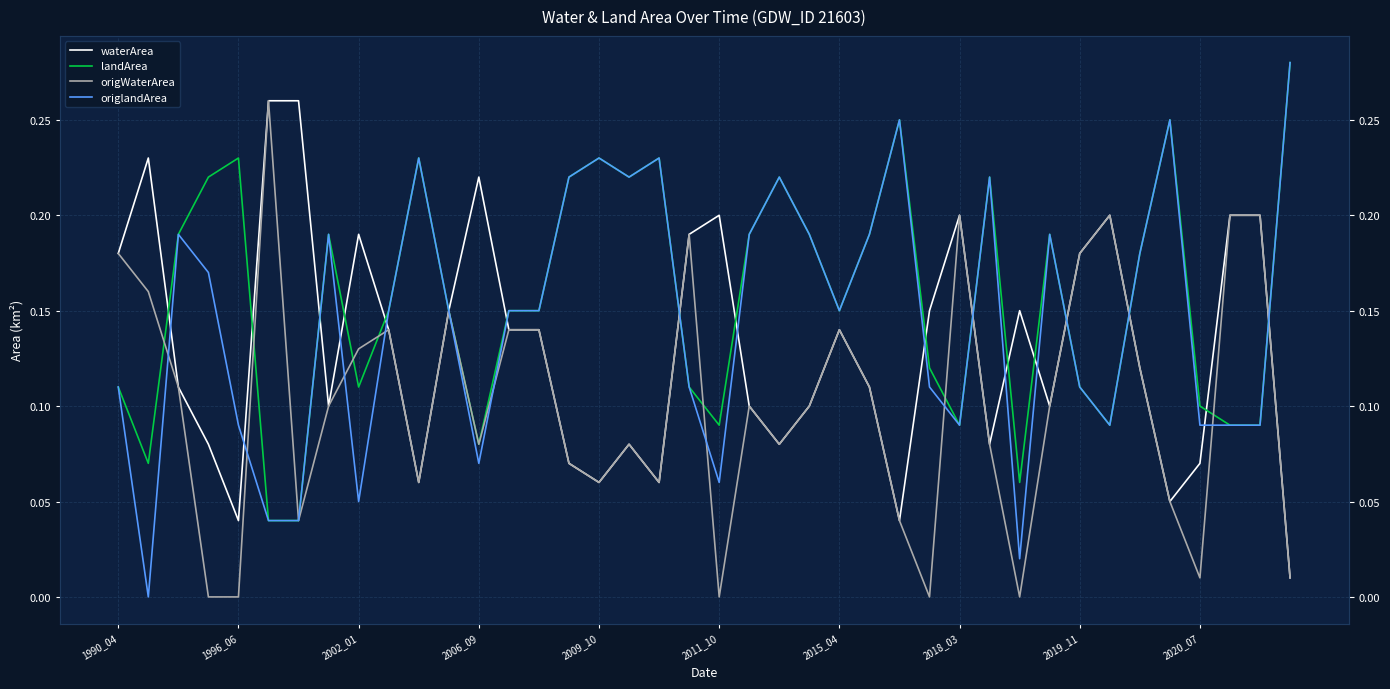

How many values in origWaterArea are above zero?

35